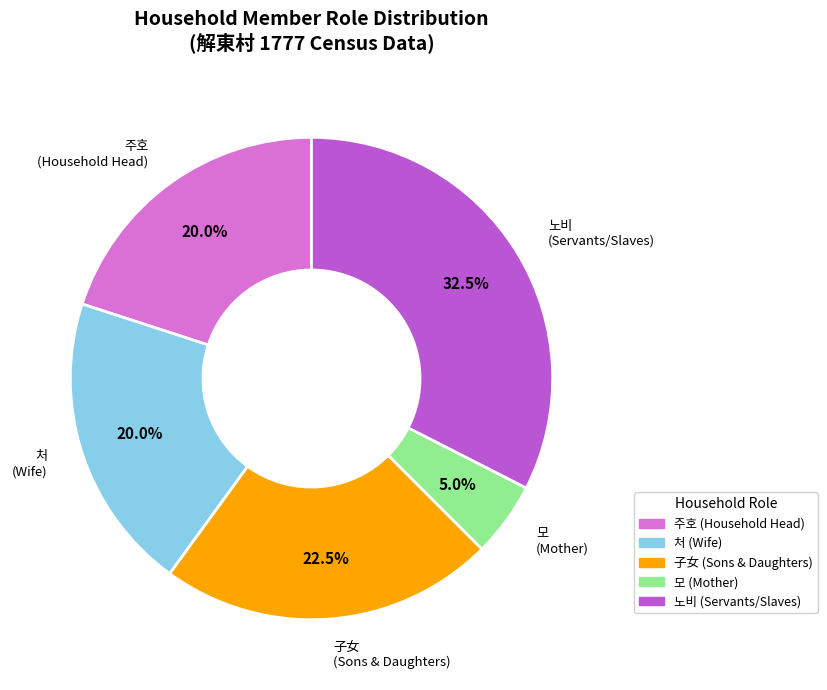

Does any single category account for the majority?

No